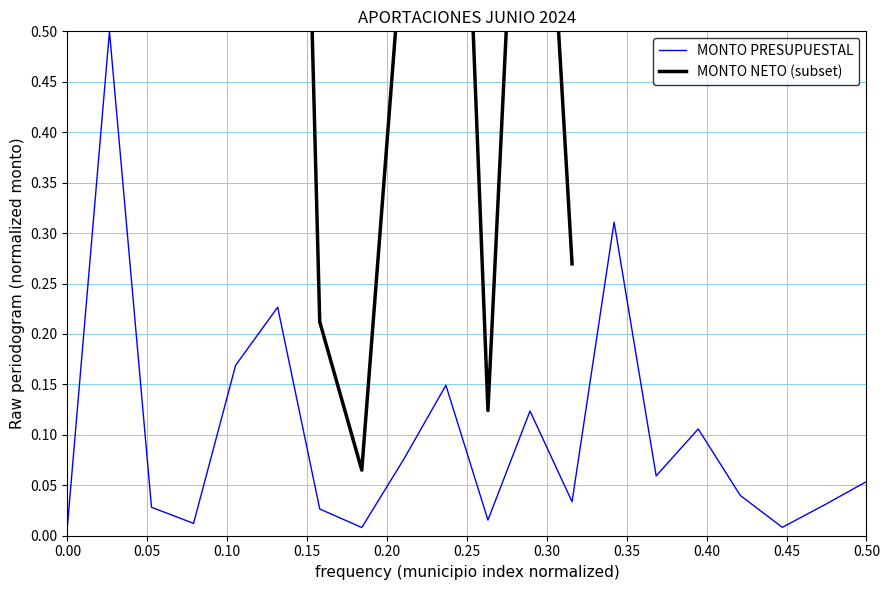

Reading right to left, what are all the values shown in this chart?

0.1	0.0	0.0	0.0	0.1	0.1	0.3	0.0	0.1	0.0	0.1	0.1	0.0	0.0	0.2	0.2	0.0	0.0	0.5	0.0